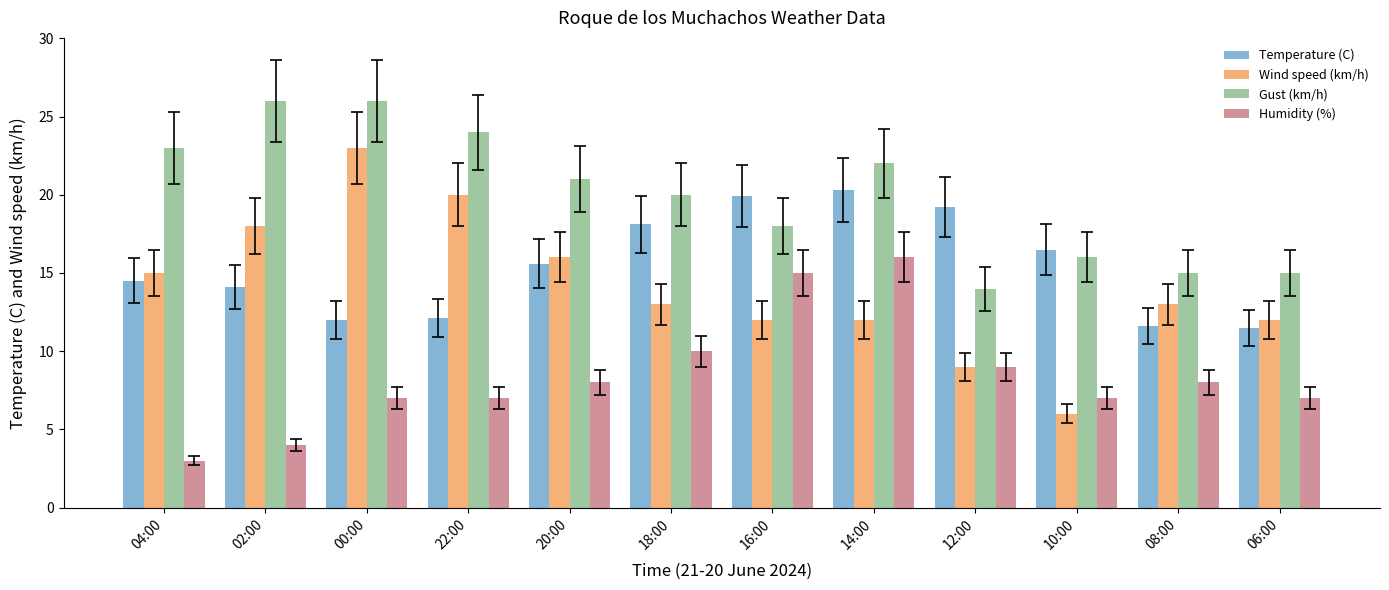

What is the greatest value displayed?

26.0